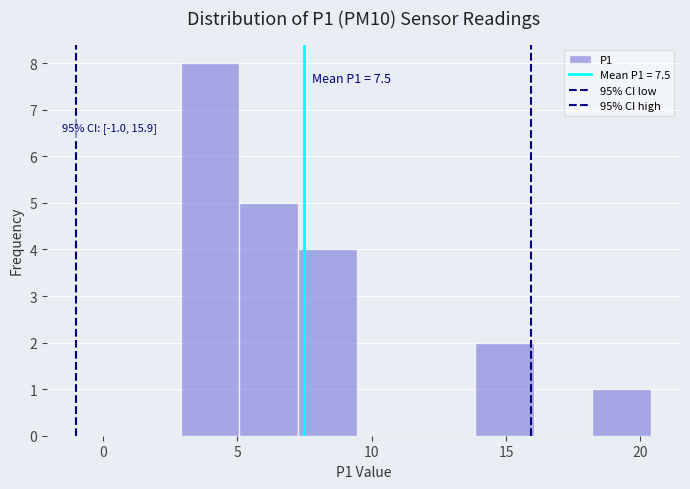

Over which range of the x-axis is the bar tallest?

3.0 to 5.0